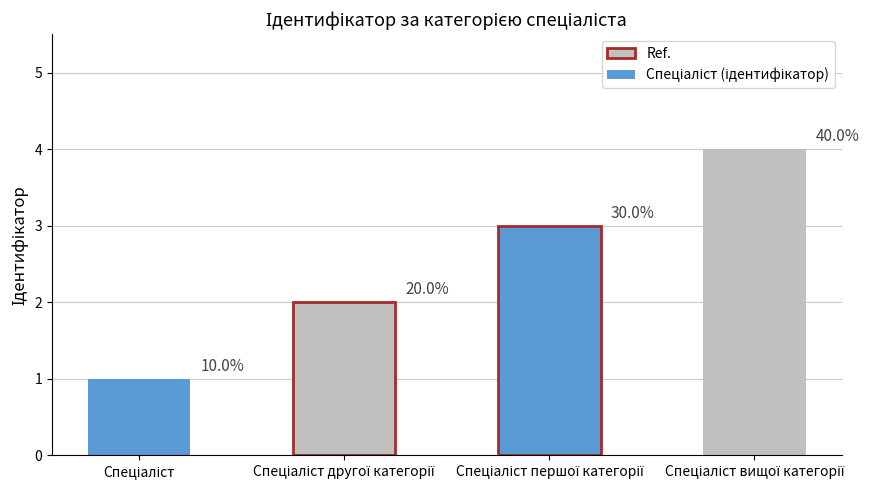

Rank the categories by value from lowest to highest.

Спеціаліст, Спеціаліст другої категорії, Спеціаліст першої категорії, Спеціаліст вищої категорії